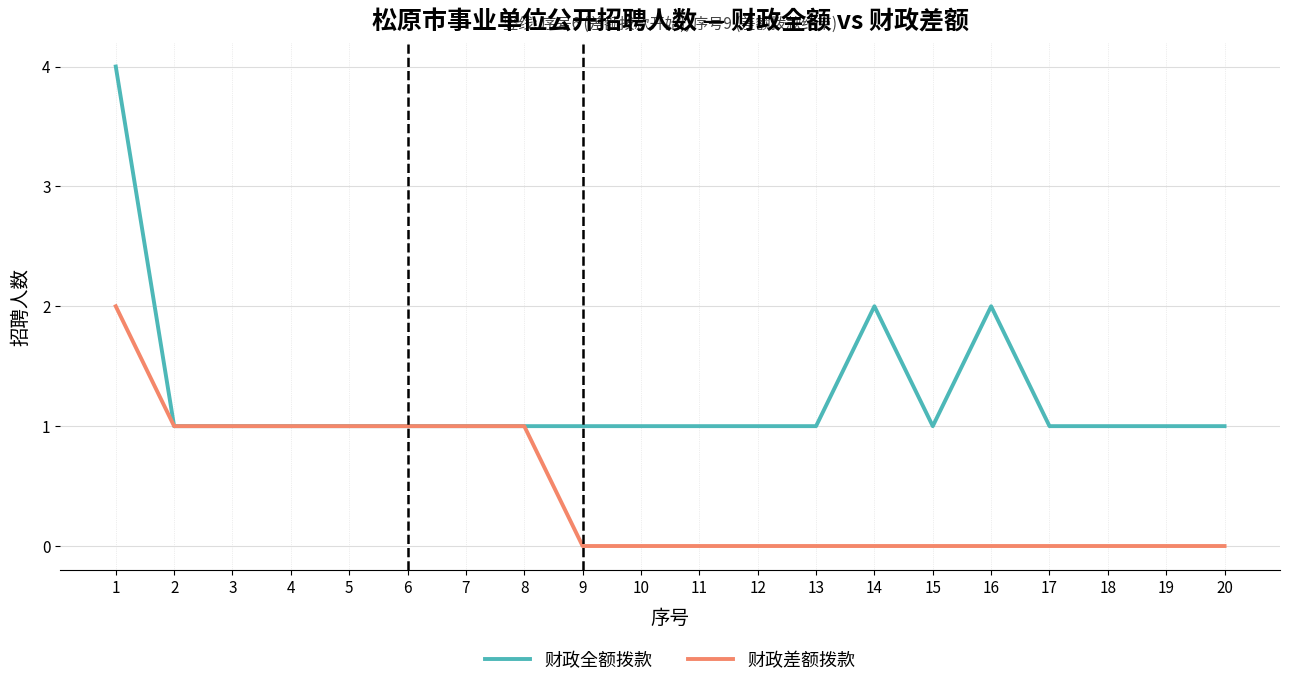

Does the chart have visible grid lines?

Yes